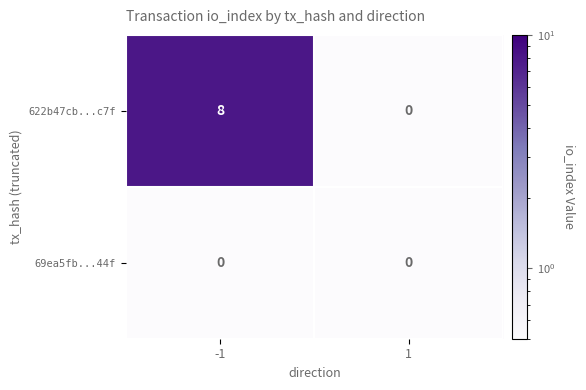

At which category is the sum across all series the highest?

-1